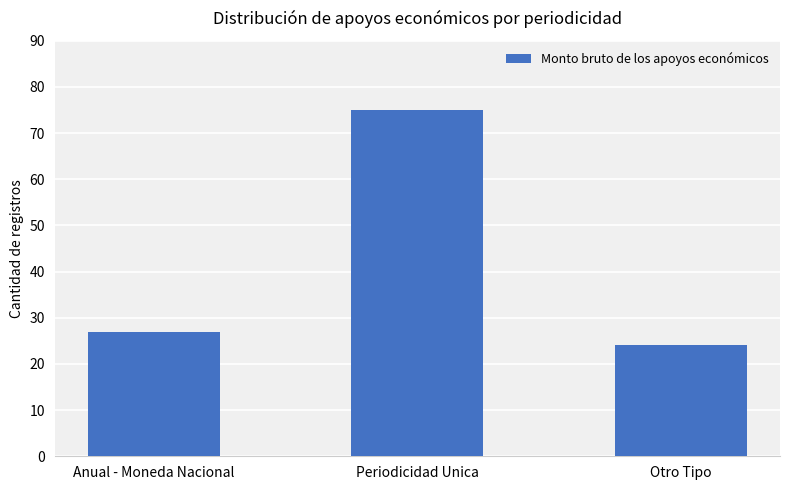

How many bars are there in total?

3